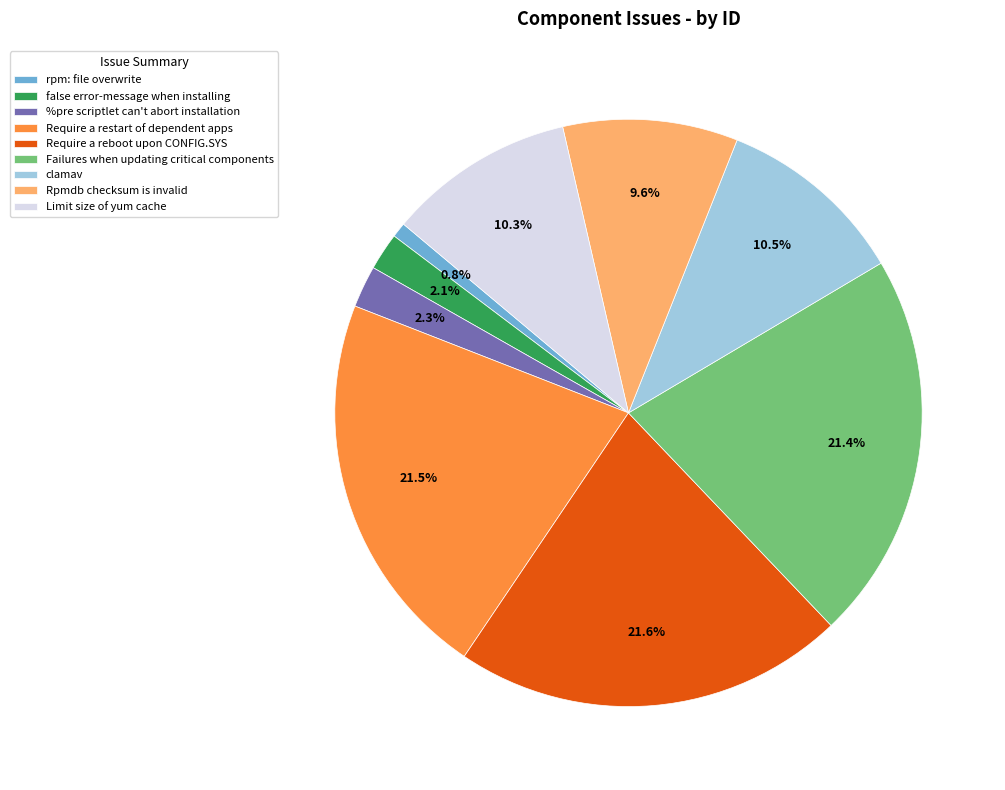

How many slices are in this pie chart?

9